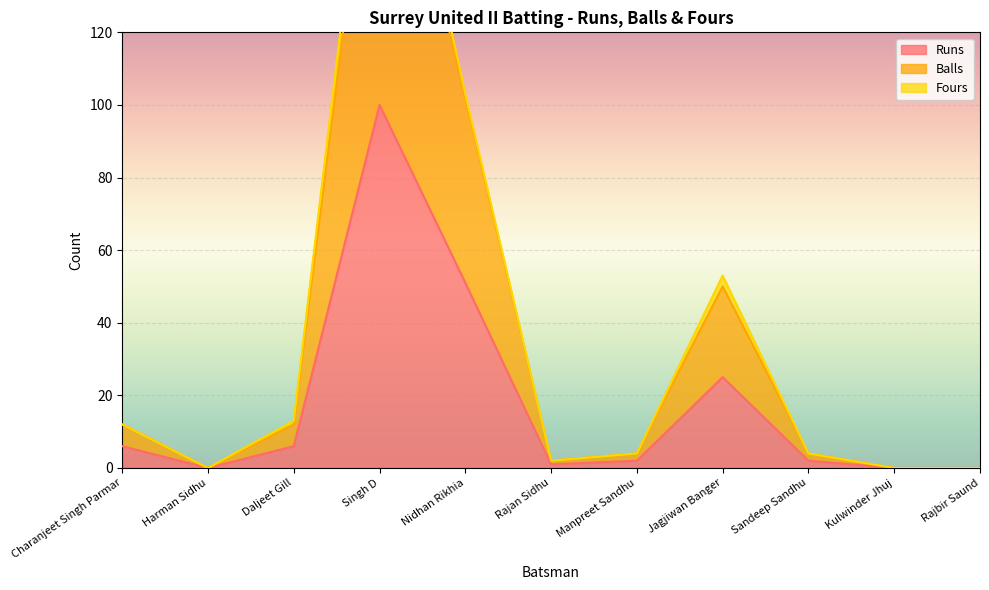

At which category does the chart reach its minimum across all series?

Harman Sidhu